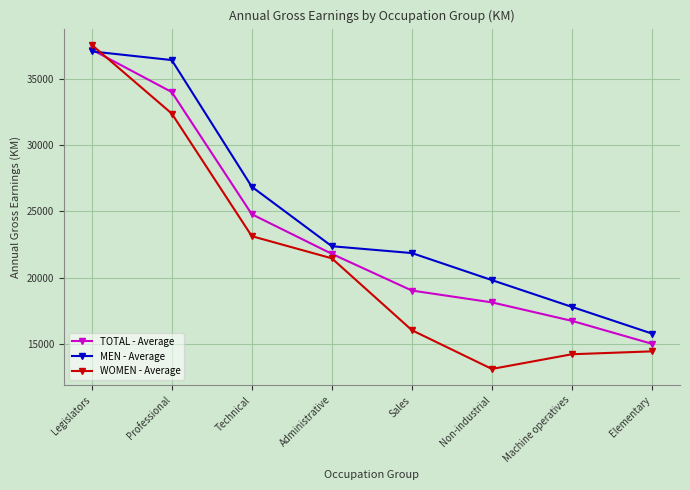

What position from the right is Professional?

7